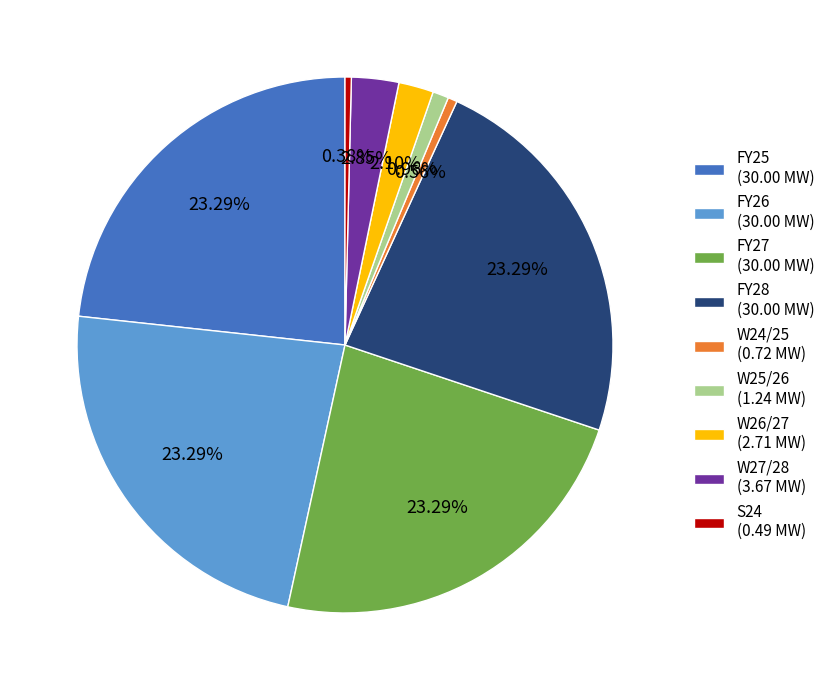

To the nearest percent, what is the average slice percentage?

11%